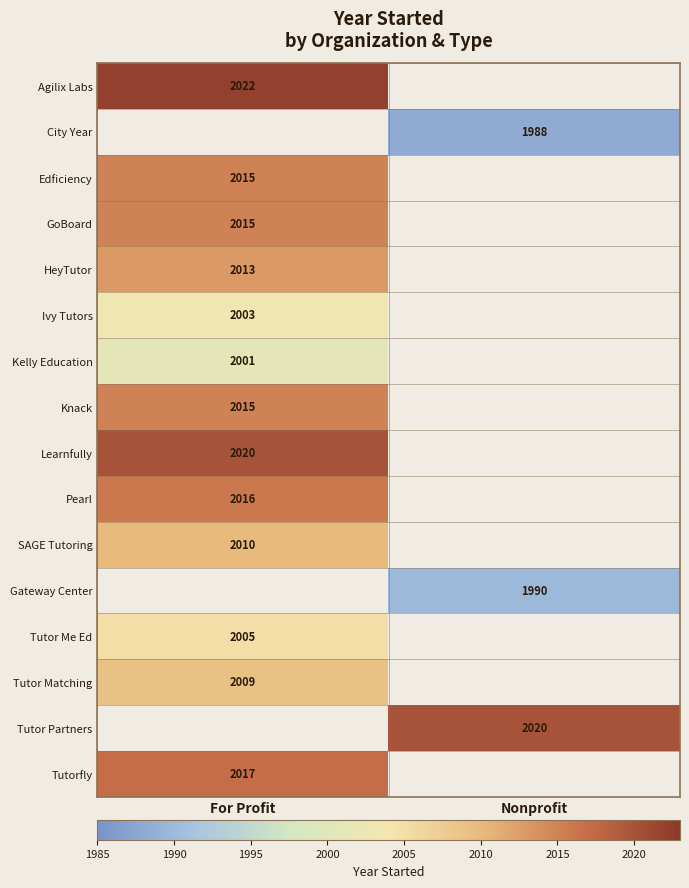

Is the value of Tutor Matching at For Profit greater than the value of GoBoard at For Profit?

No